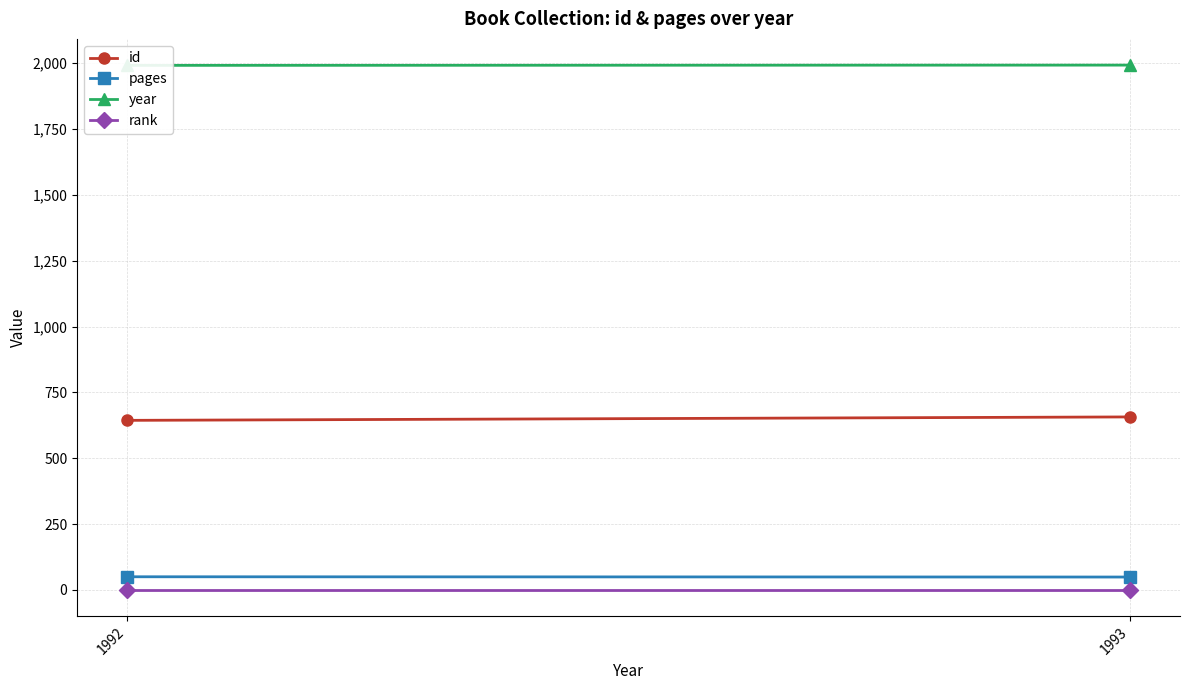

What is the average value of the year series?

1992